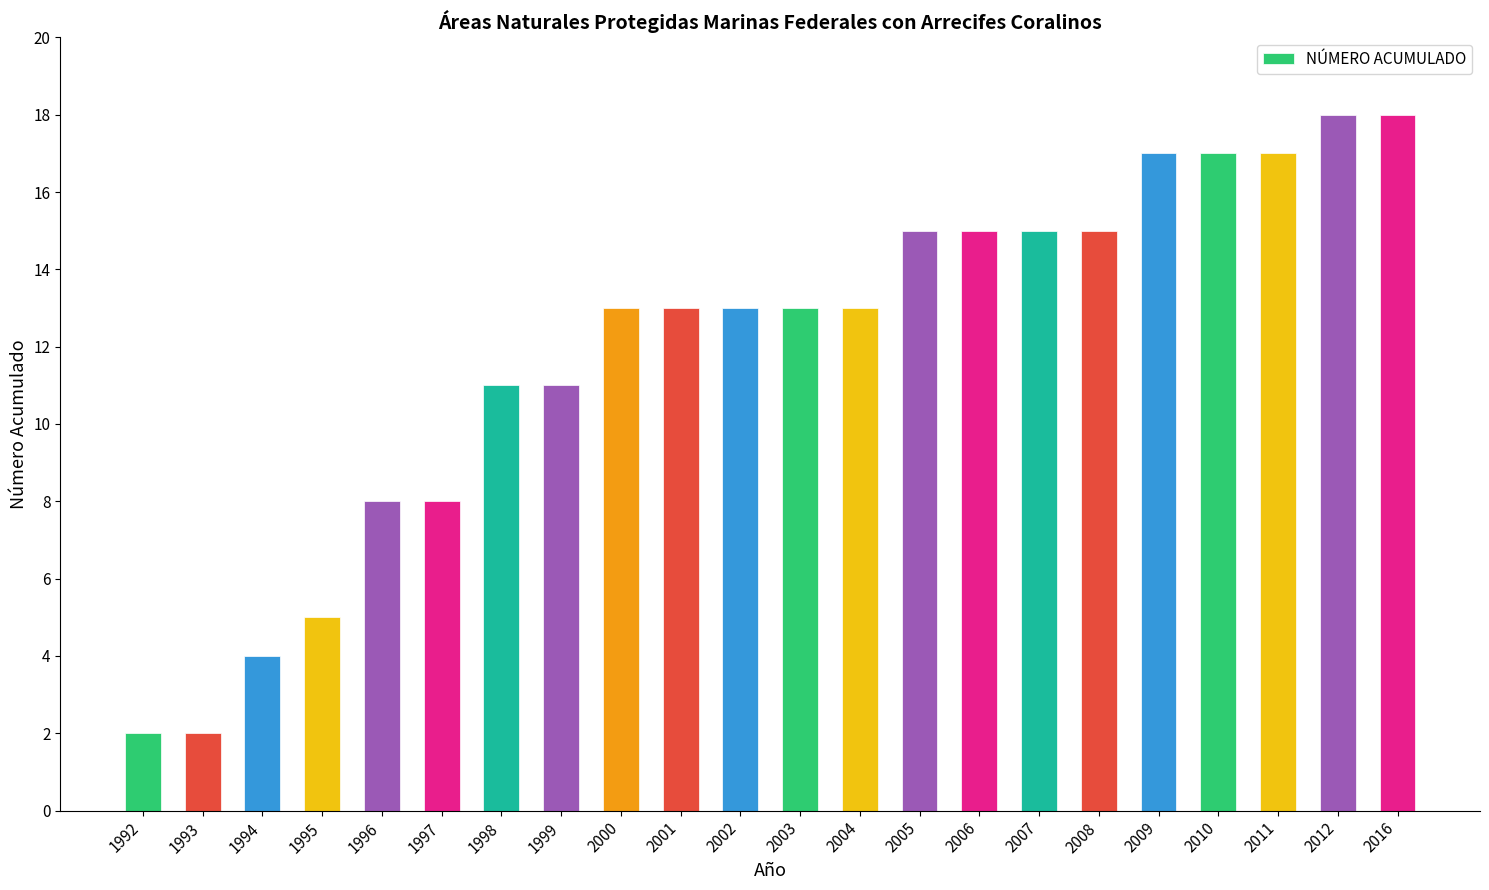

Is it true that the value at 2016 is 18?

True